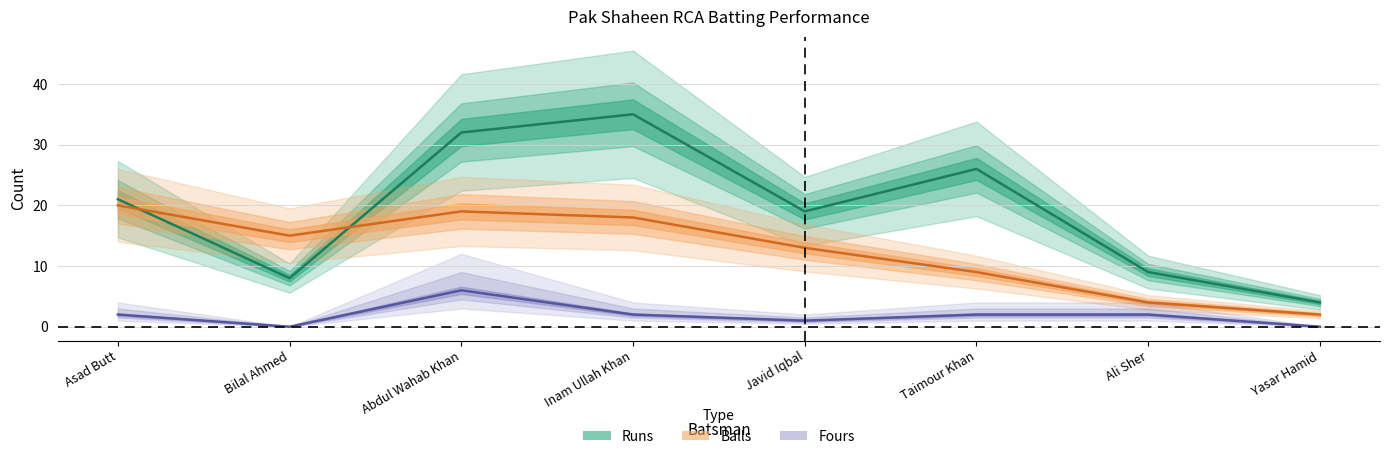

True or false: Runs (center) and Fours (center) intersect in this chart.

False